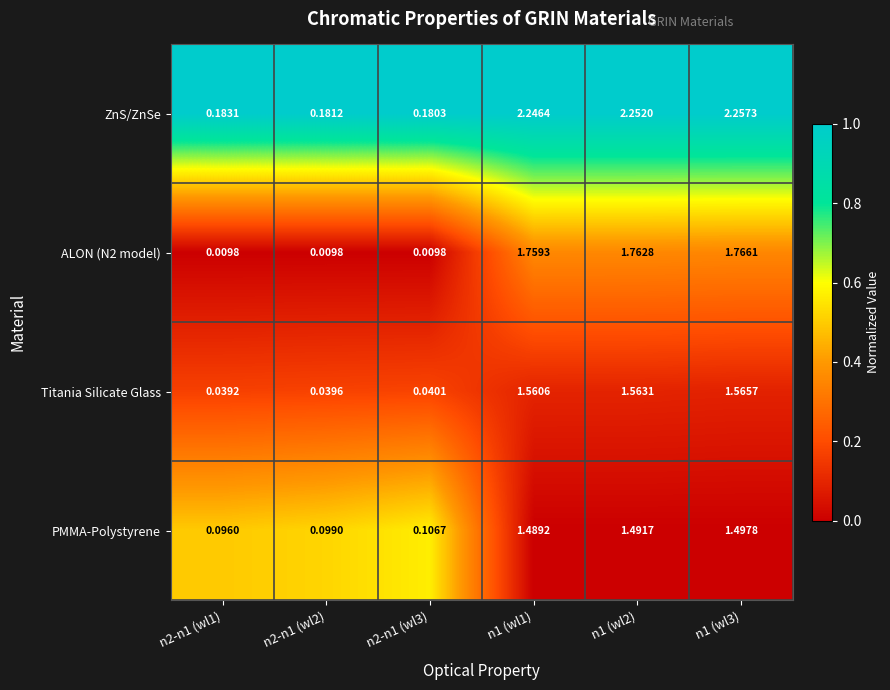

Is the value of PMMA-Polystyrene at n2-n1 (wl1) greater than the value of Titania Silicate Glass at n1 (wl3)?

No